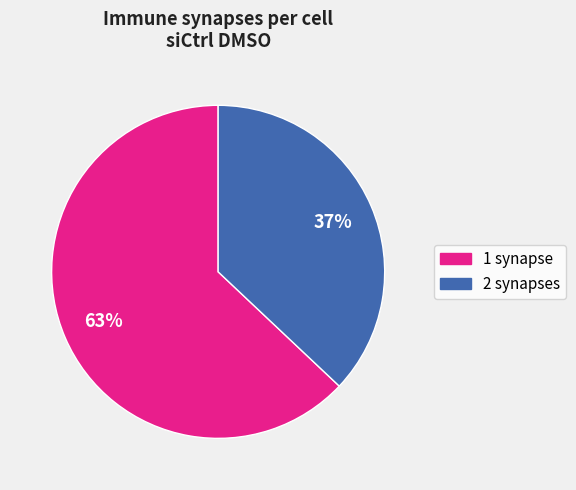

To the nearest percent, what is the difference between the largest and smallest slice percentages?

26%